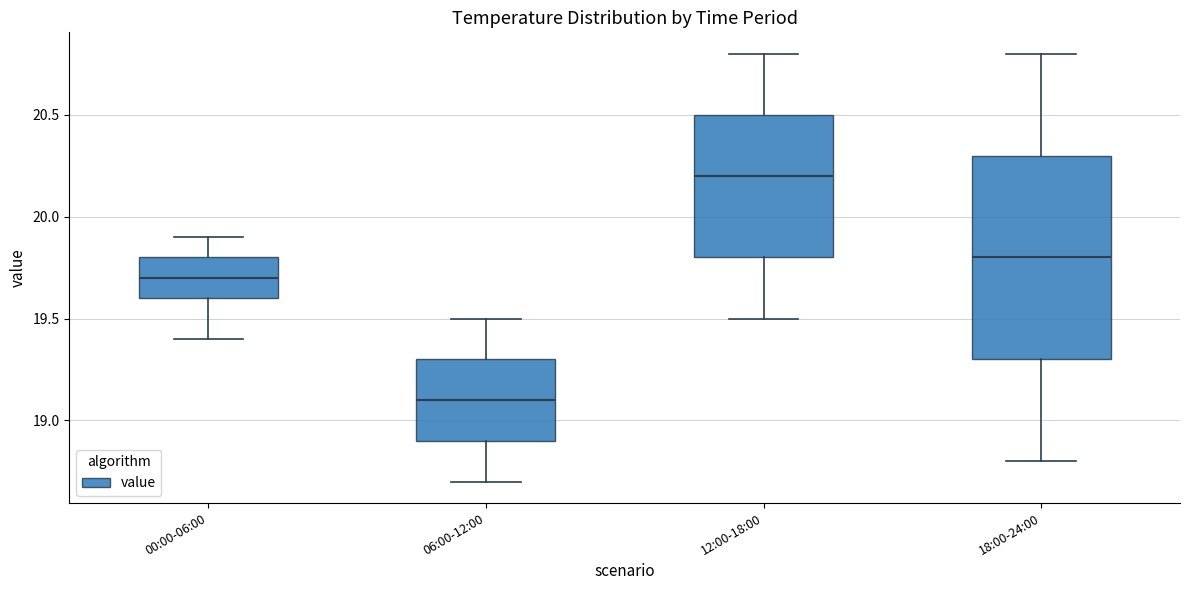

Comparing the boxes themselves (not the whiskers), which one is the tallest?

18:00-24:00